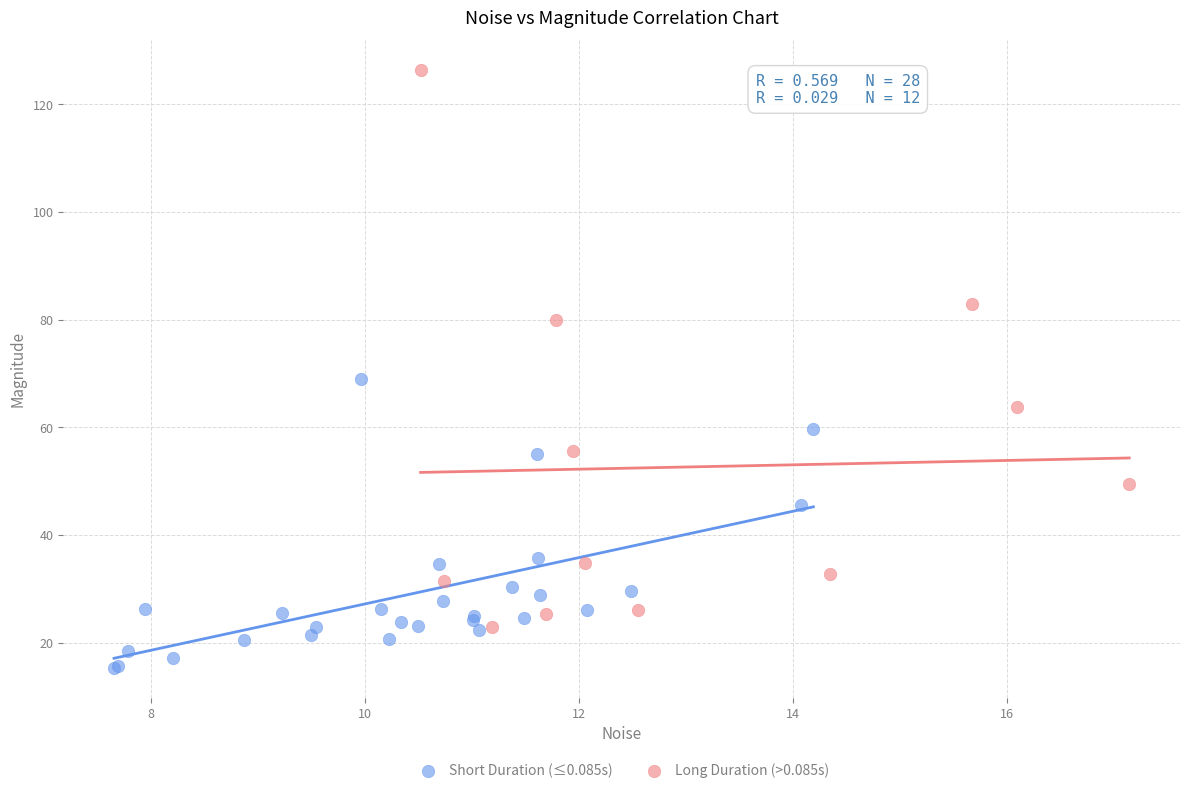

What are all the series names shown in the legend?

Short Duration (≤0.085s), Long Duration (>0.085s)